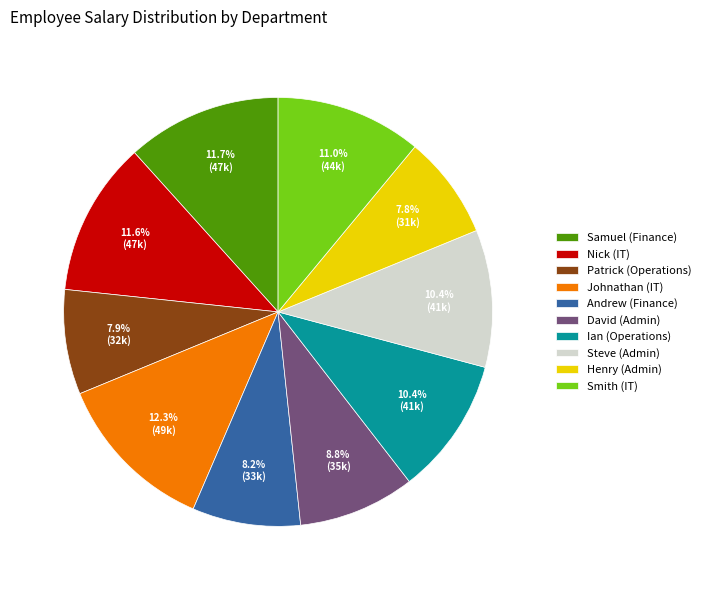

Which slice is the largest?

Johnathan (IT)